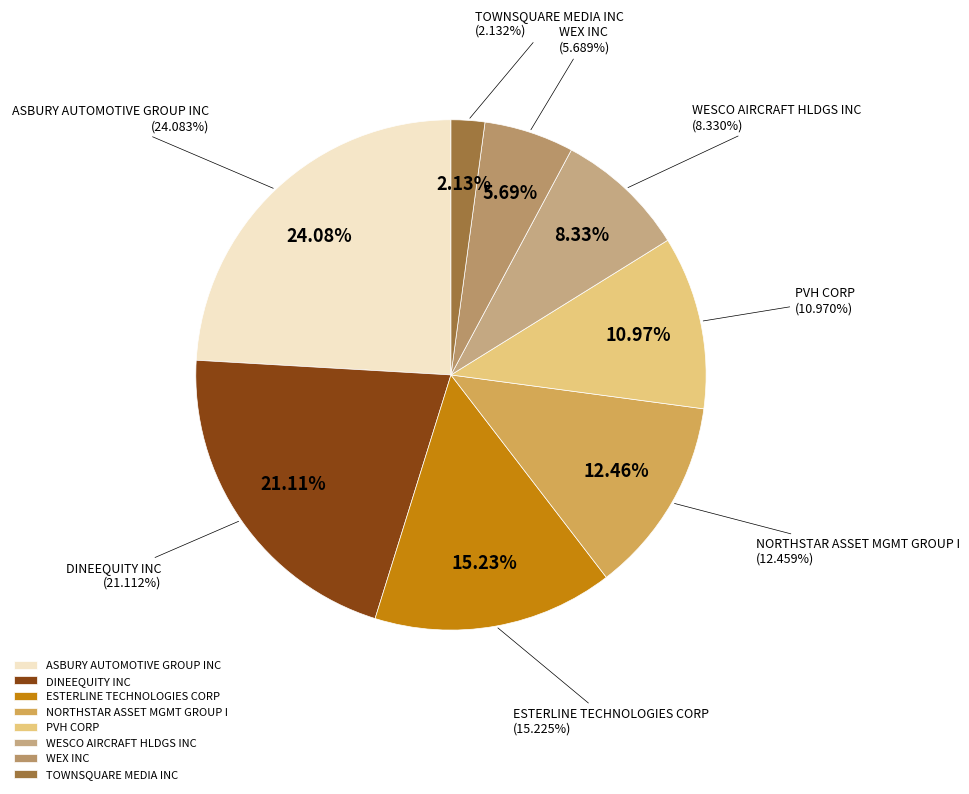

The TOWNSQUARE MEDIA INC slice represents 2% of the pie. True or false?

True